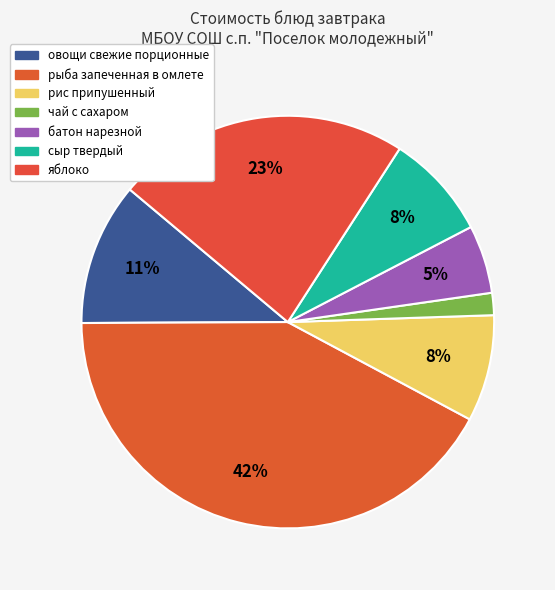

Which slice is the smallest?

чай с сахаром